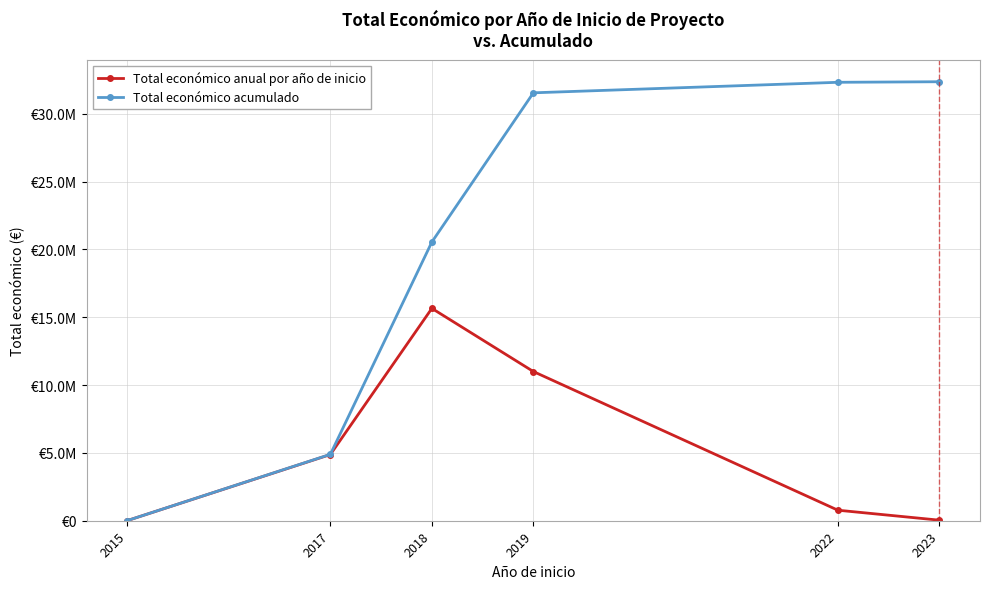

At which category is the sum across all series the highest?

2019